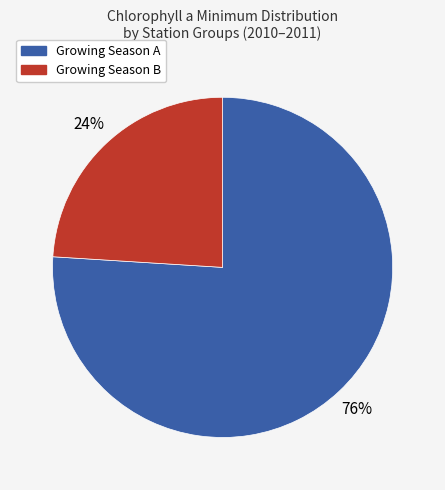

To the nearest percent, what is the average slice percentage?

50%